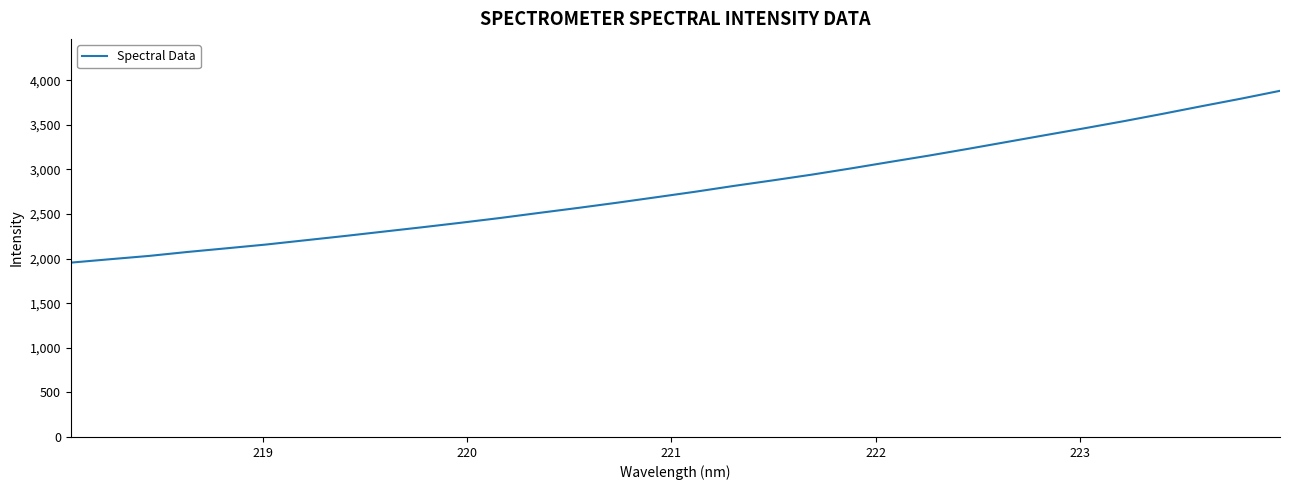

What is the difference between the maximum and minimum values?

1927.2